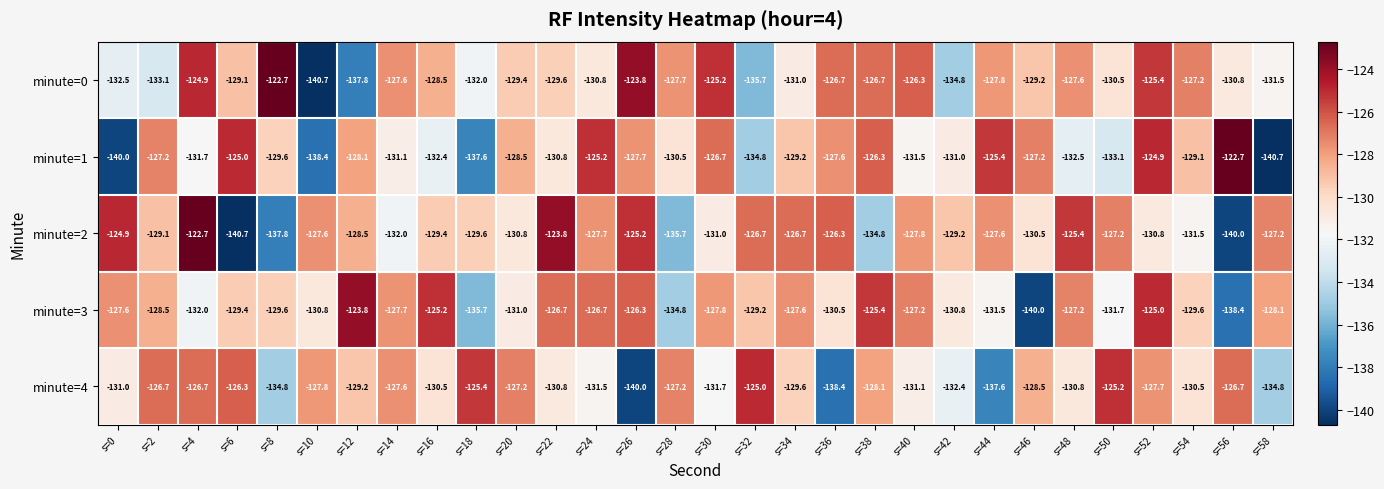

Count the number of categories in the chart.

30